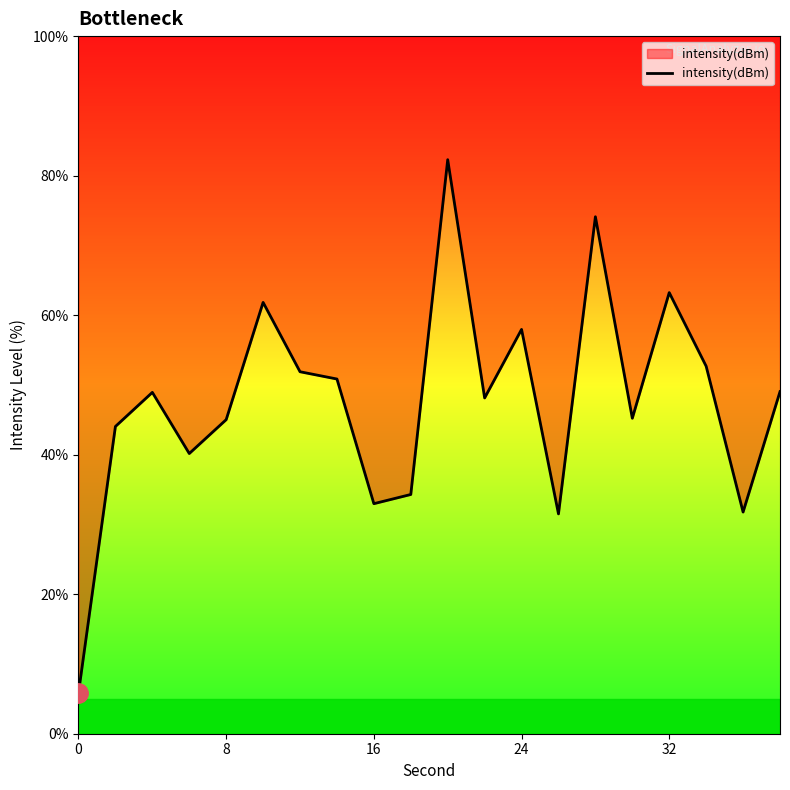

What is the difference between the maximum and minimum values?

76.4